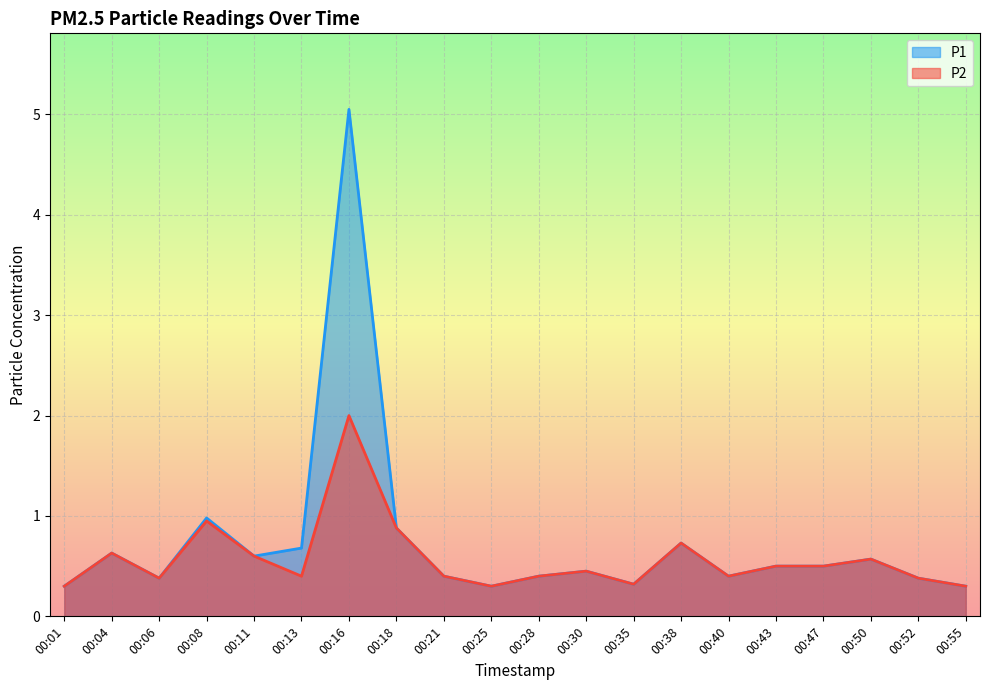

What are all the series names shown in the legend?

P1, P2